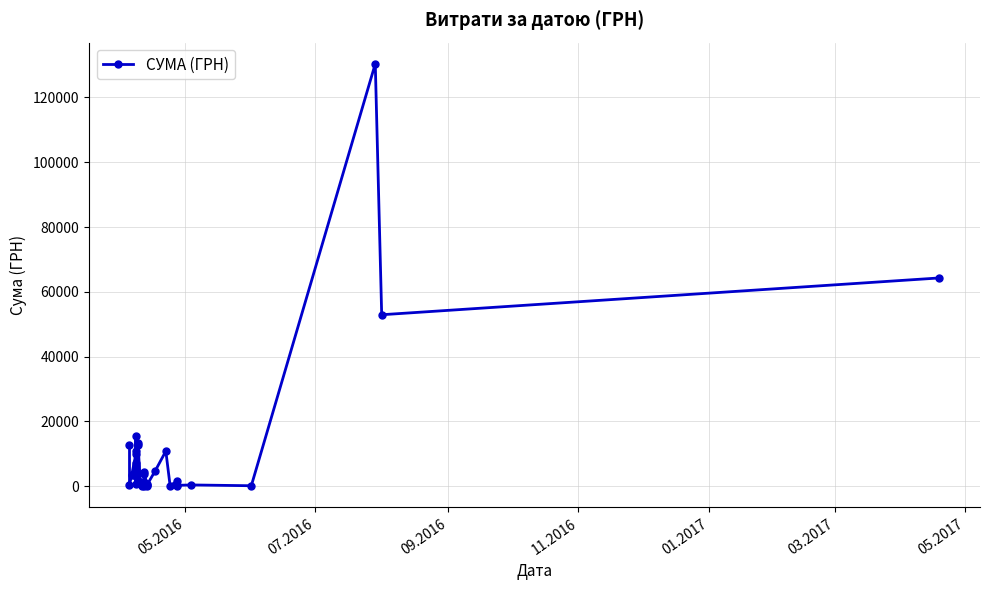

The chart shows a value of 24753.9 at 38. True or false?

False